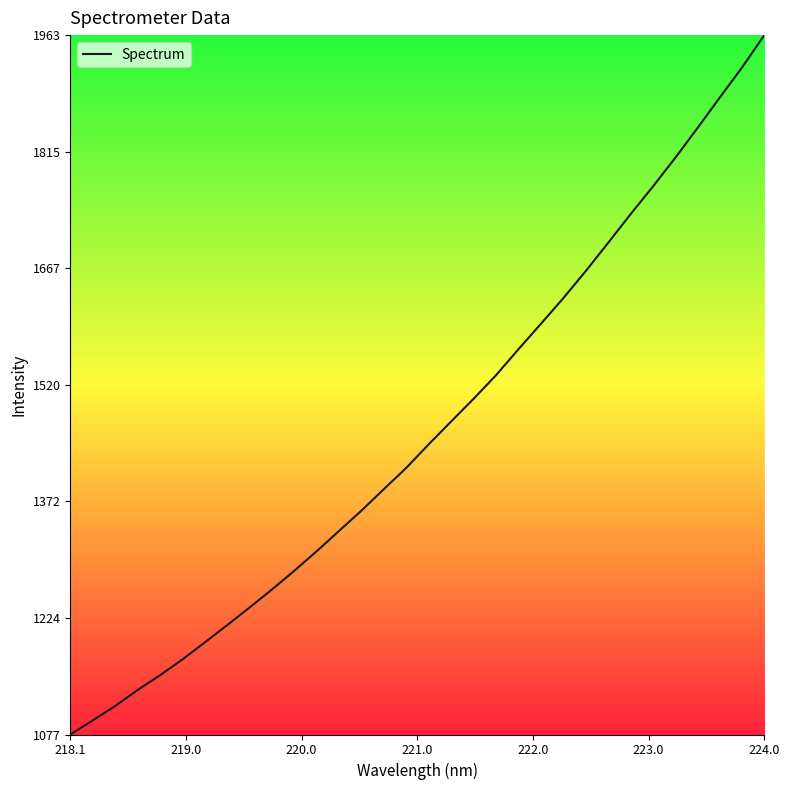

What is the smallest value displayed?

1076.8